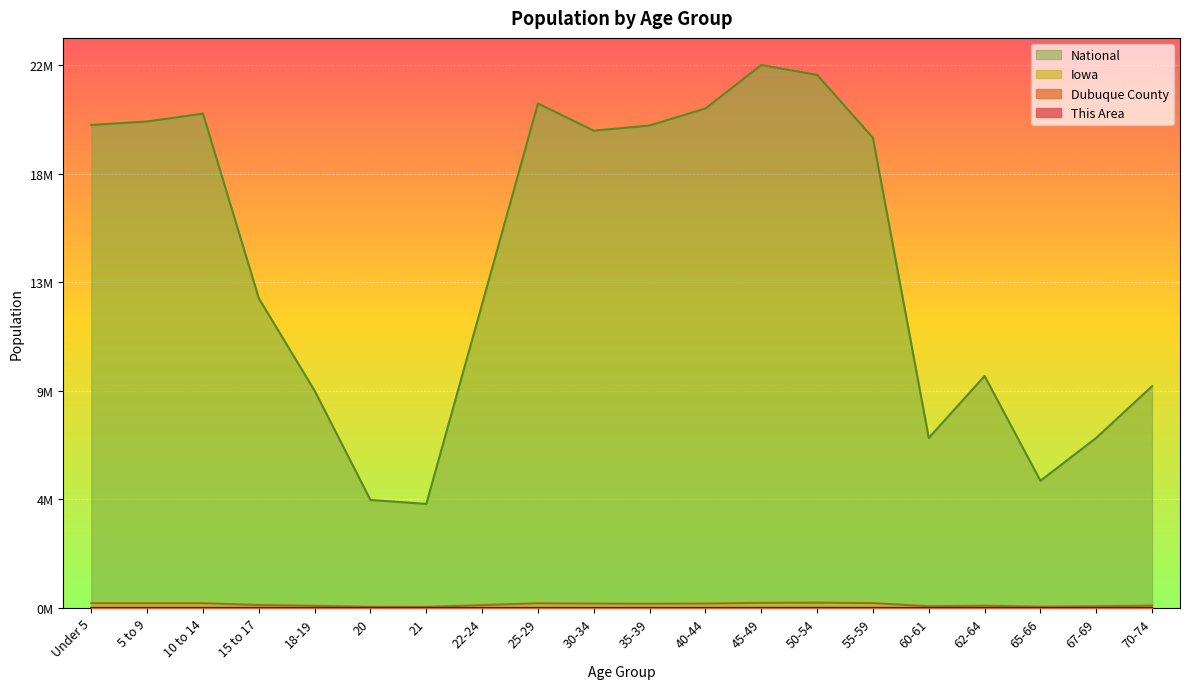

What is the approximate value of National at 50-54?

1.0